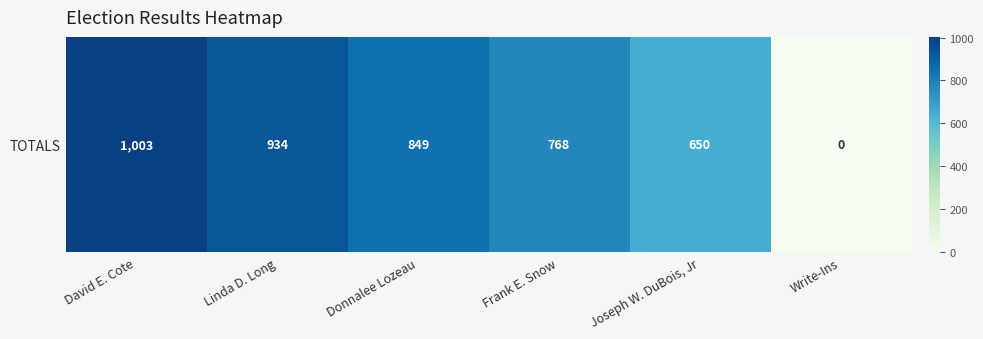

Which category has the highest value across all series?

David E. Cote